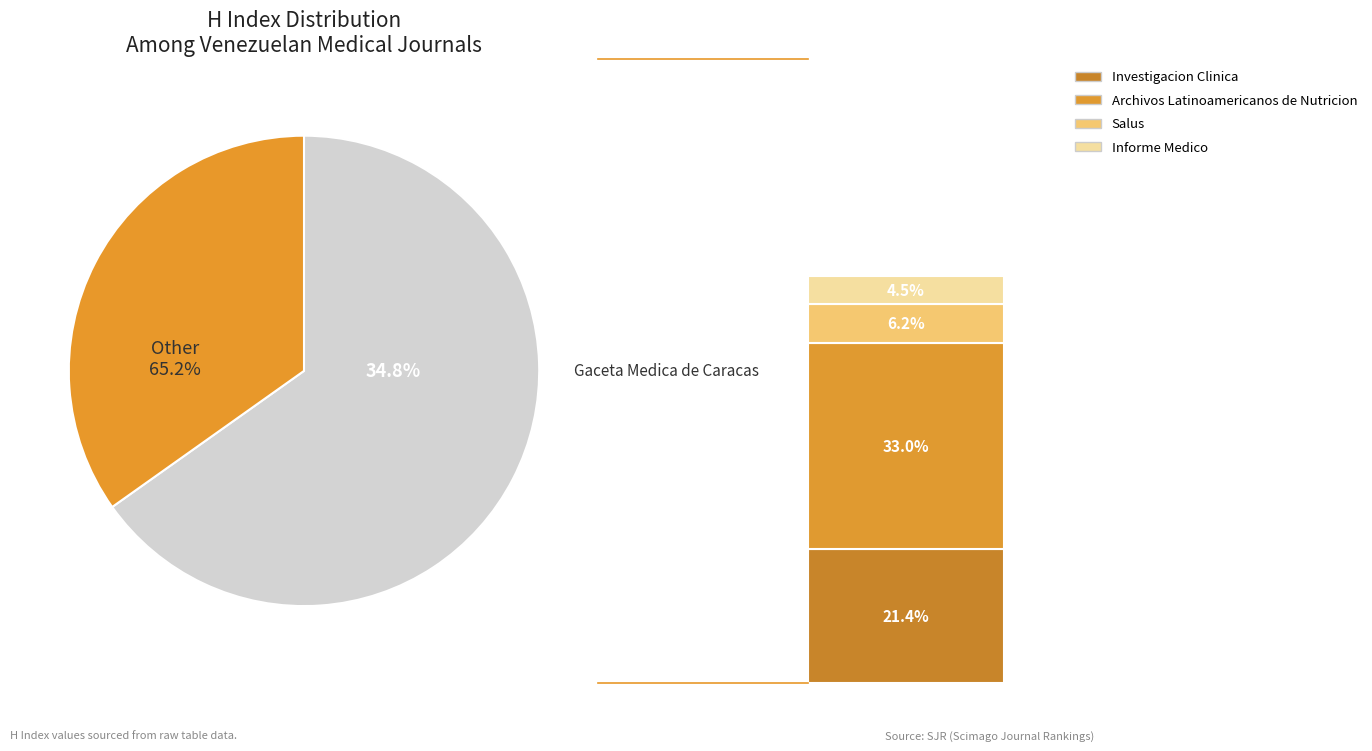

To the nearest percent, what portion does Investigacion Clinica represent?

21%